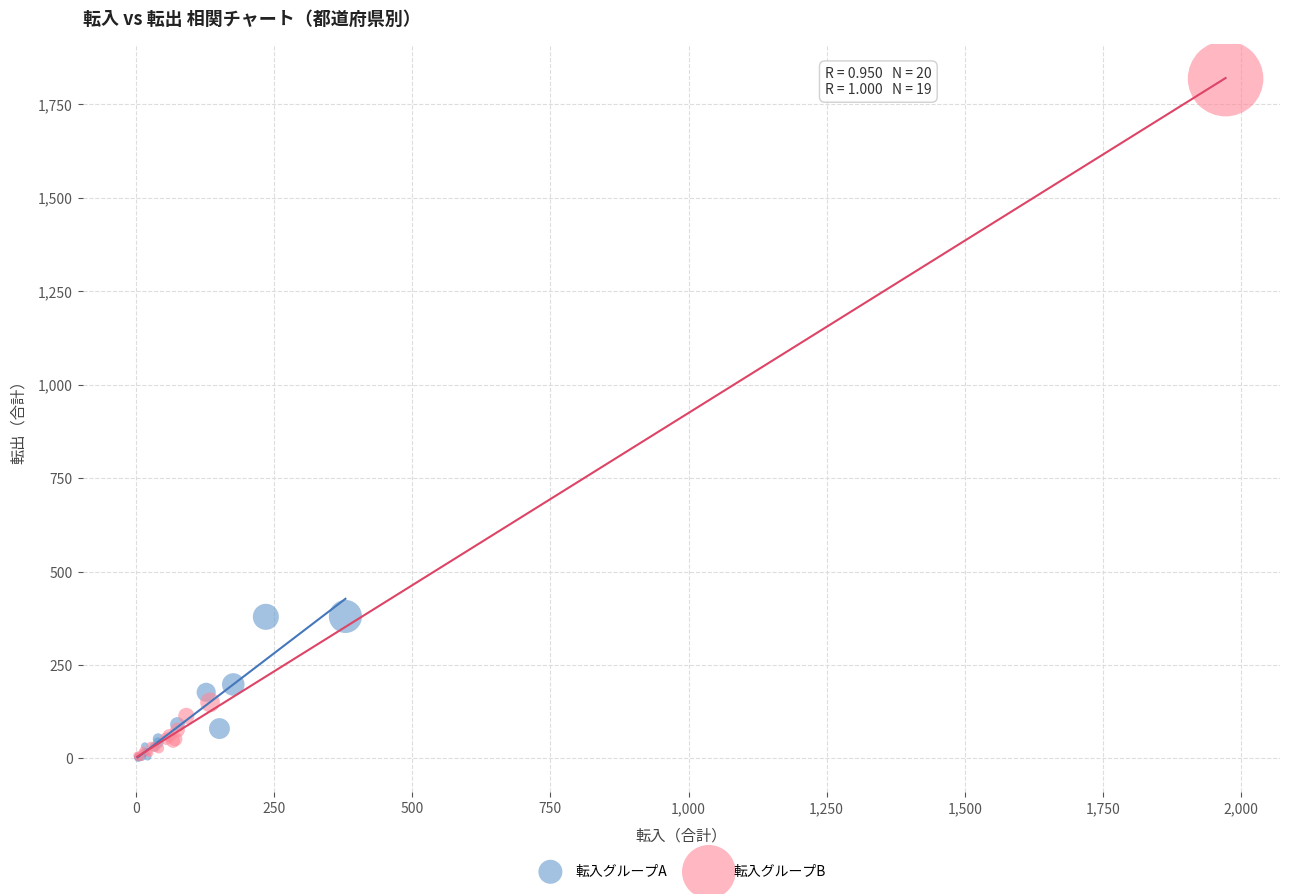

Which series has the largest Y range (max minus min)?

転入グループB